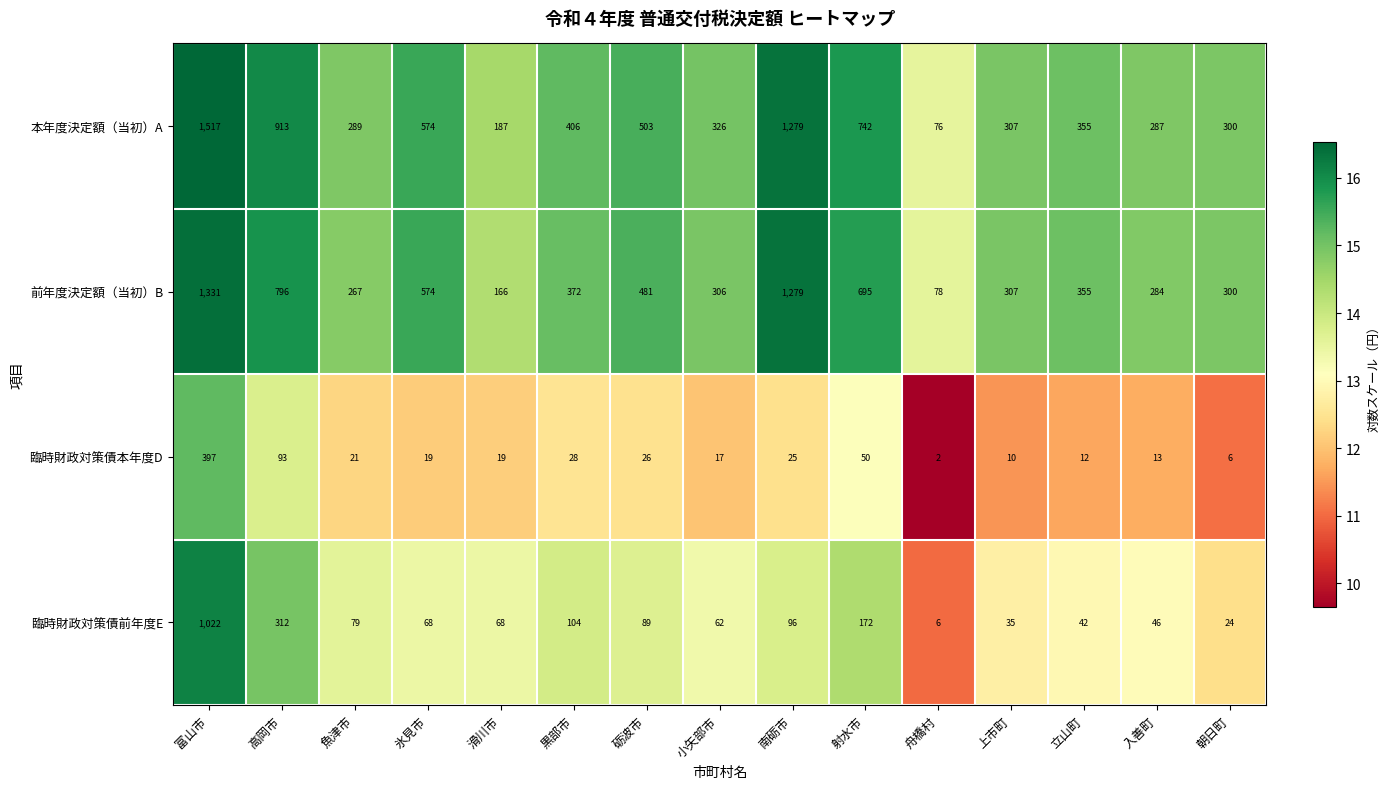

Which category has the lowest value in the 臨時財政対策債前年度E series?

舟橋村